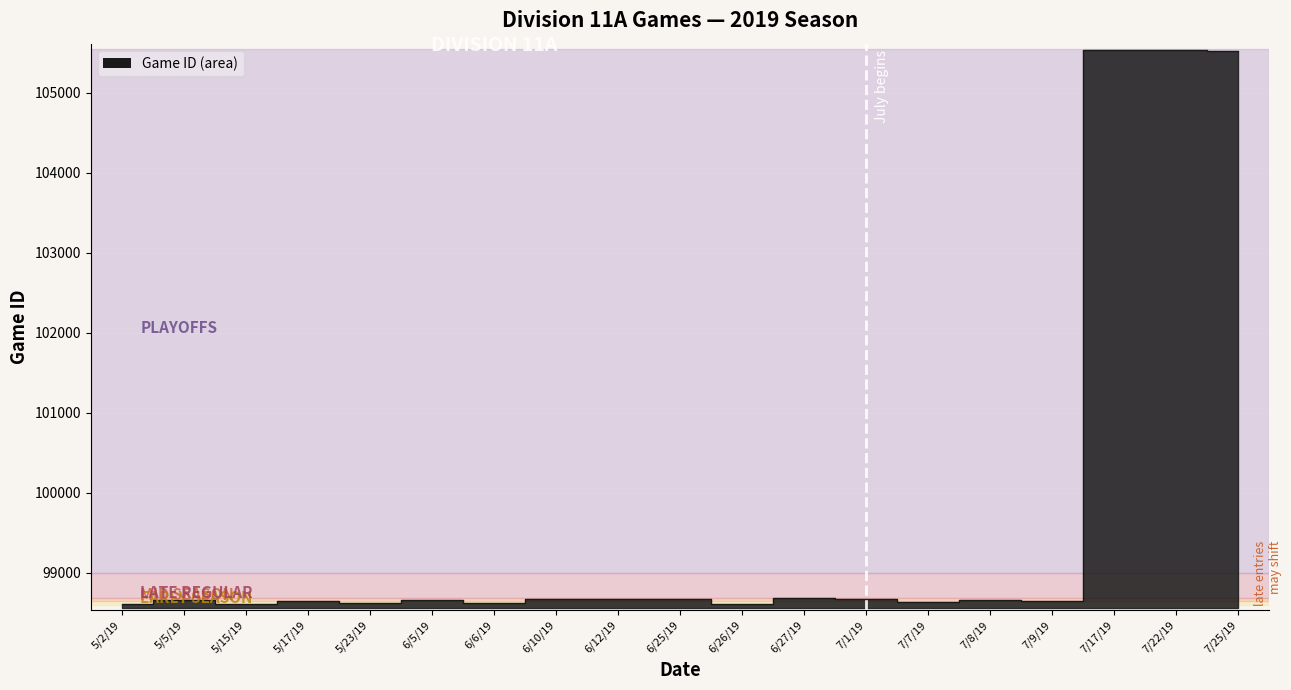

The value at 7/8/19 is 52647. True or false?

False